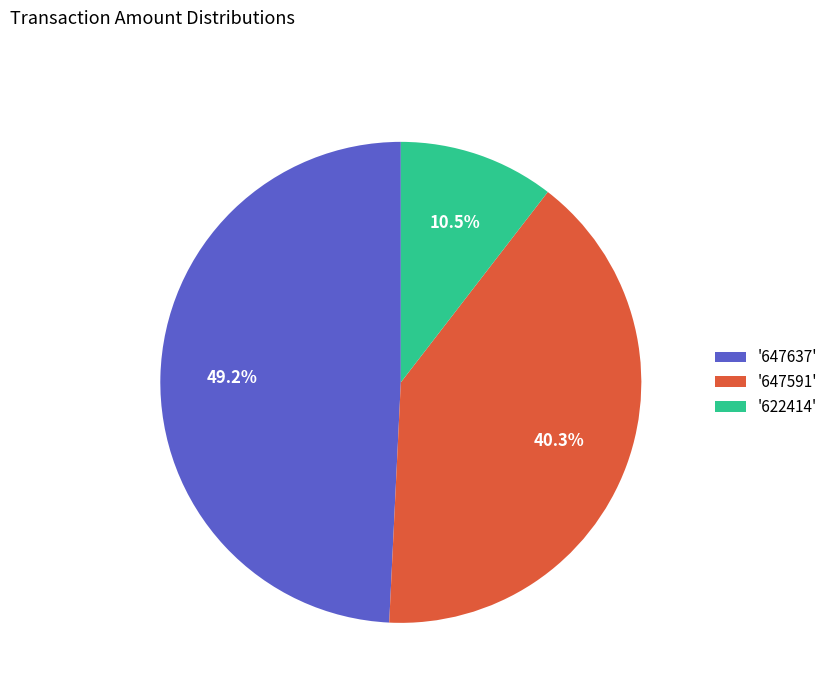

What is the smallest slice in the pie chart?

'622414'